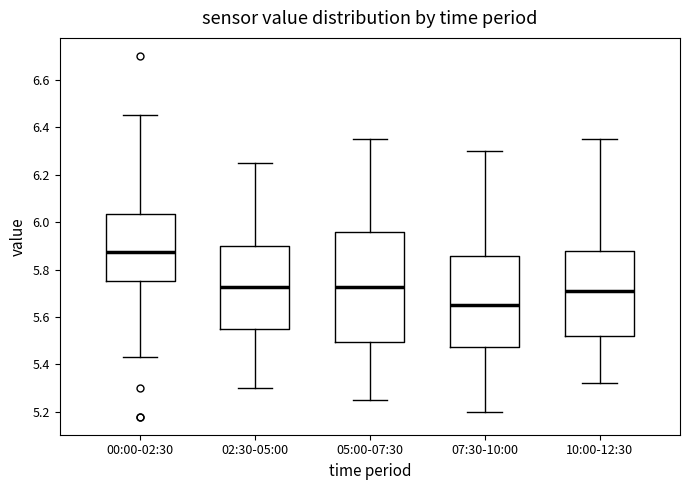

Reading left to right, transcribe this box plot: for each box, give where its median line is, the range the box spans, and where its two whiskers end, as read against the y-axis. The values are not printed on the chart, so give them approximately, as read against the axis.

00:00-02:30: median 5.88, box 5.76 to 6.04, whiskers 5.44 to 6.46
02:30-05:00: median 5.72, box 5.56 to 5.90, whiskers 5.30 to 6.26
05:00-07:30: median 5.72, box 5.50 to 5.96, whiskers 5.26 to 6.36
07:30-10:00: median 5.66, box 5.48 to 5.86, whiskers 5.20 to 6.30
10:00-12:30: median 5.72, box 5.52 to 5.88, whiskers 5.32 to 6.36